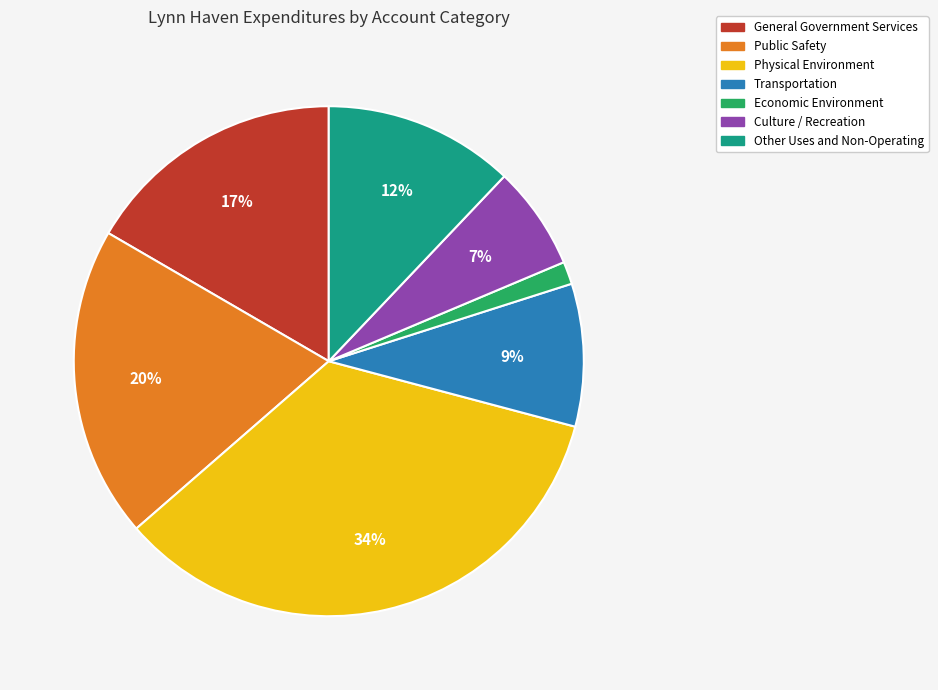

Which has a higher value, Transportation or Physical Environment?

Physical Environment